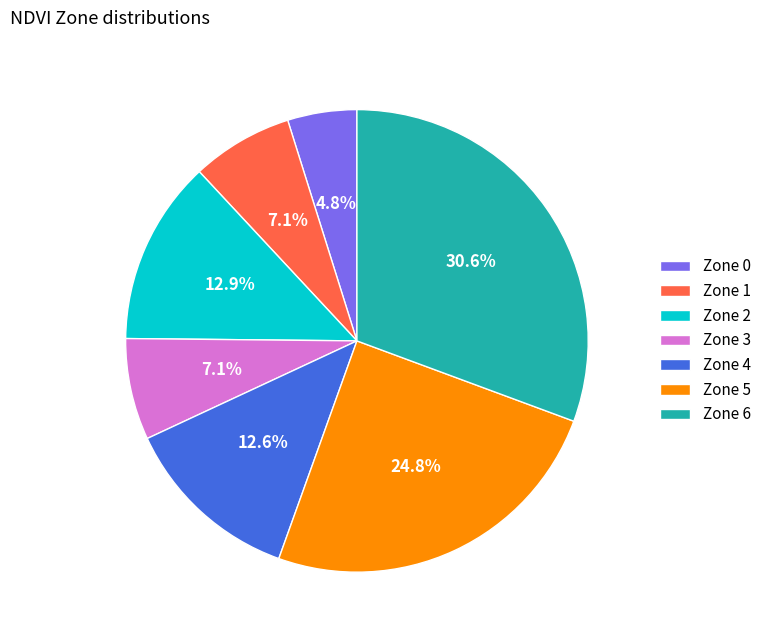

What percentage do Zone 5 and Zone 1 together represent?

31.9%